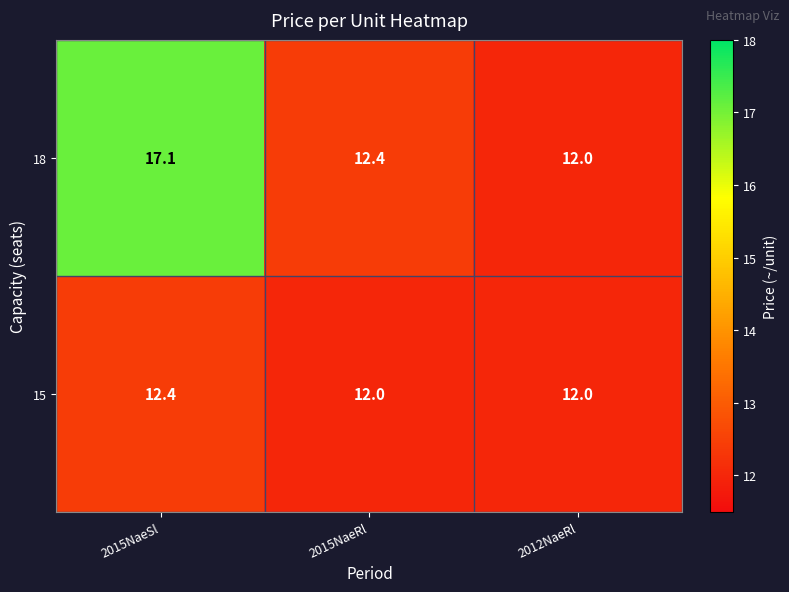

The 18 series shows 12.0 at 2012NaeRl. True or false?

True